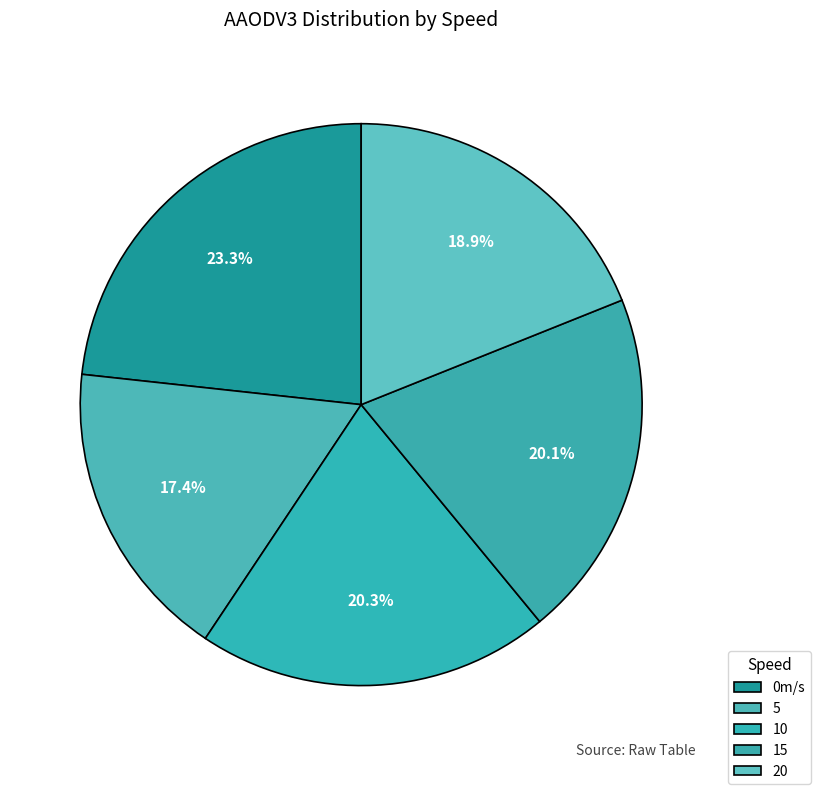

What percentage is the 0m/s slice, to the nearest percent?

23%